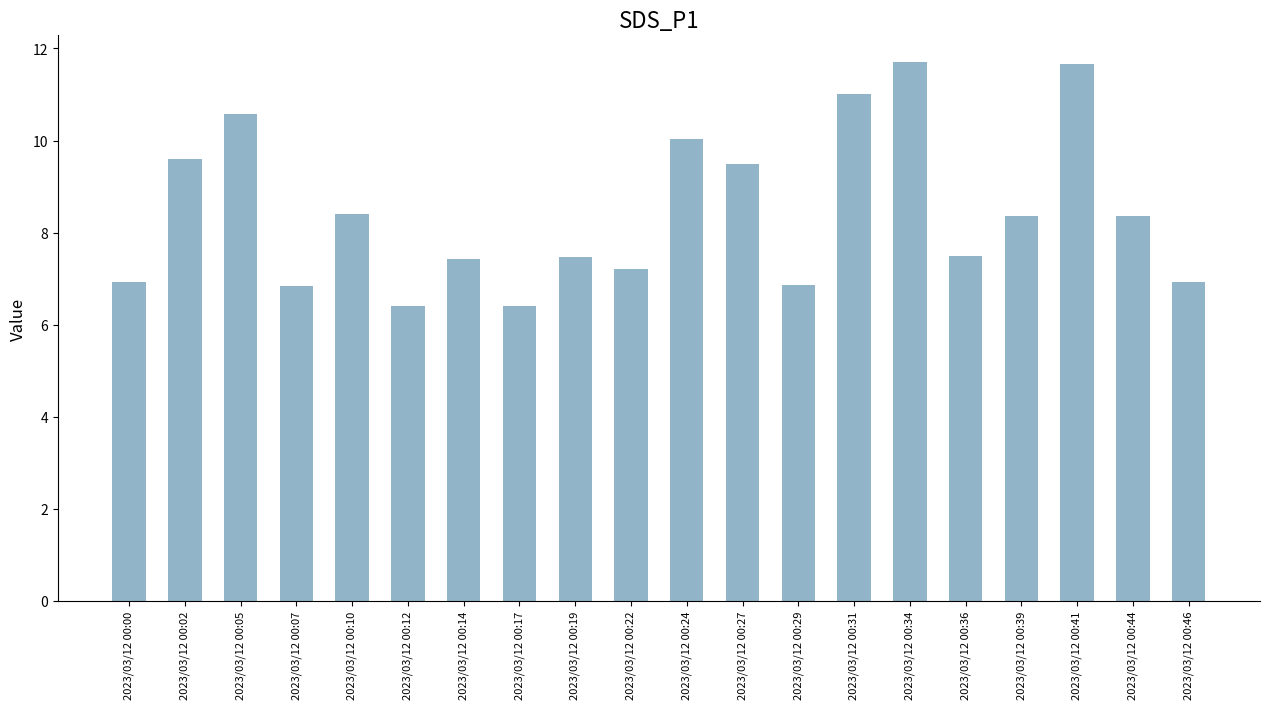

Approximately how many times larger is the value at 2023/03/12 00:24 compared to 2023/03/12 00:31?

0.9